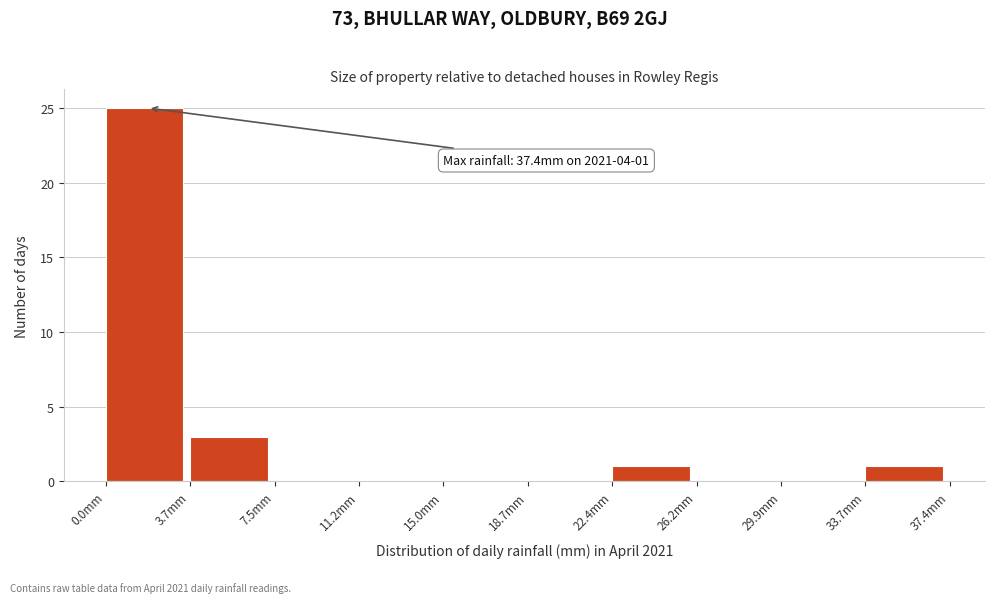

Which range on the x-axis has the tallest bar?

0.0 to 3.5